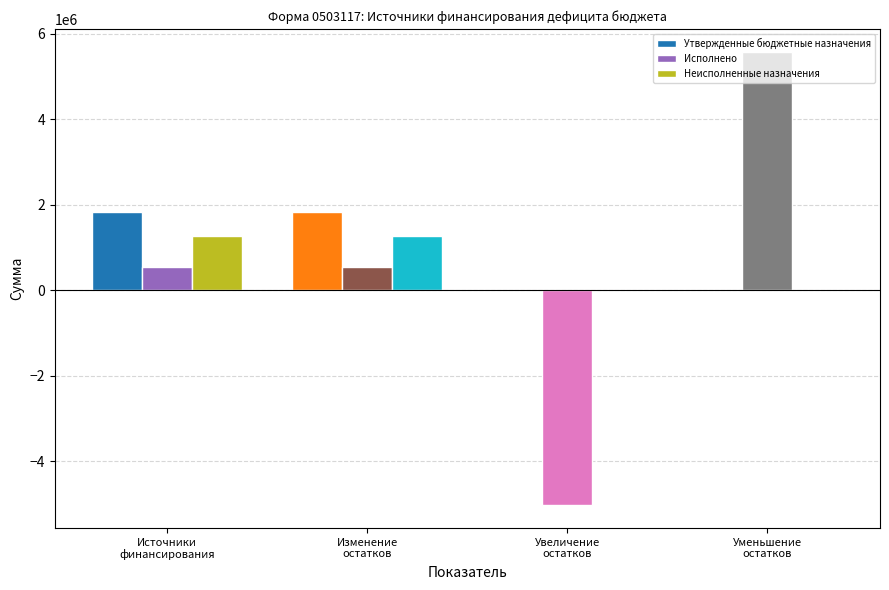

How many bars are there in each group?

3